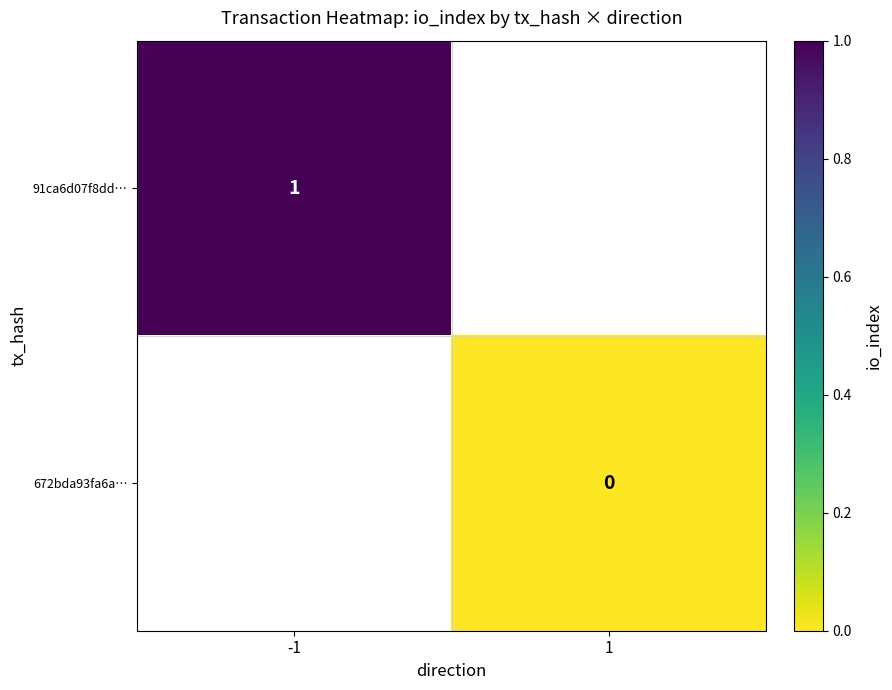

At how many categories does at least one series exceed 0?

1